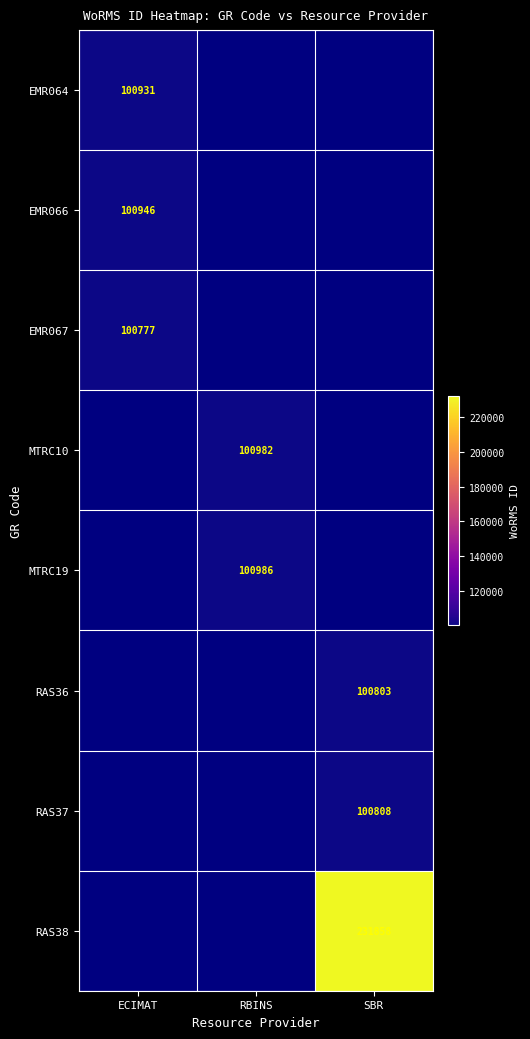

At how many categories does at least one series exceed 107255?

1